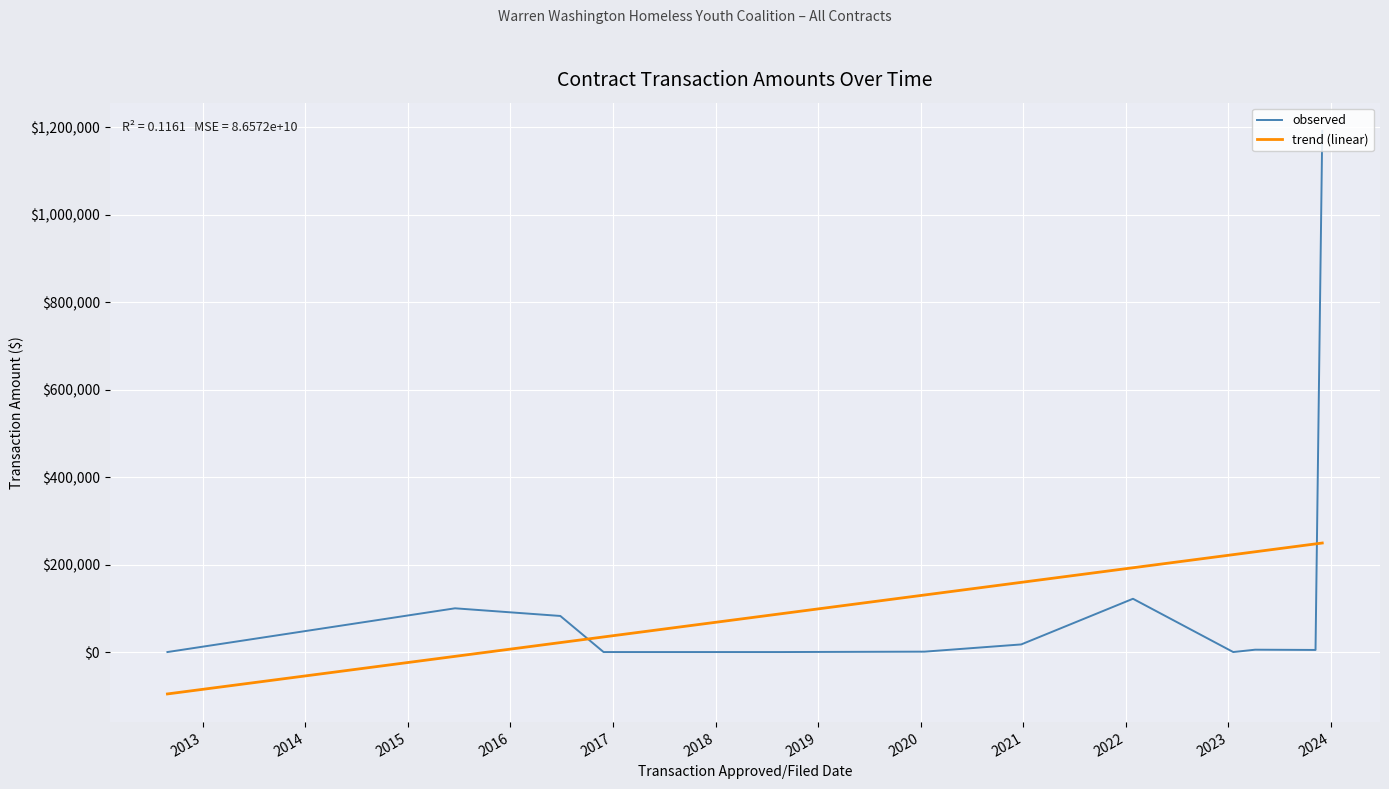

Which series has the largest range (max minus min)?

observed